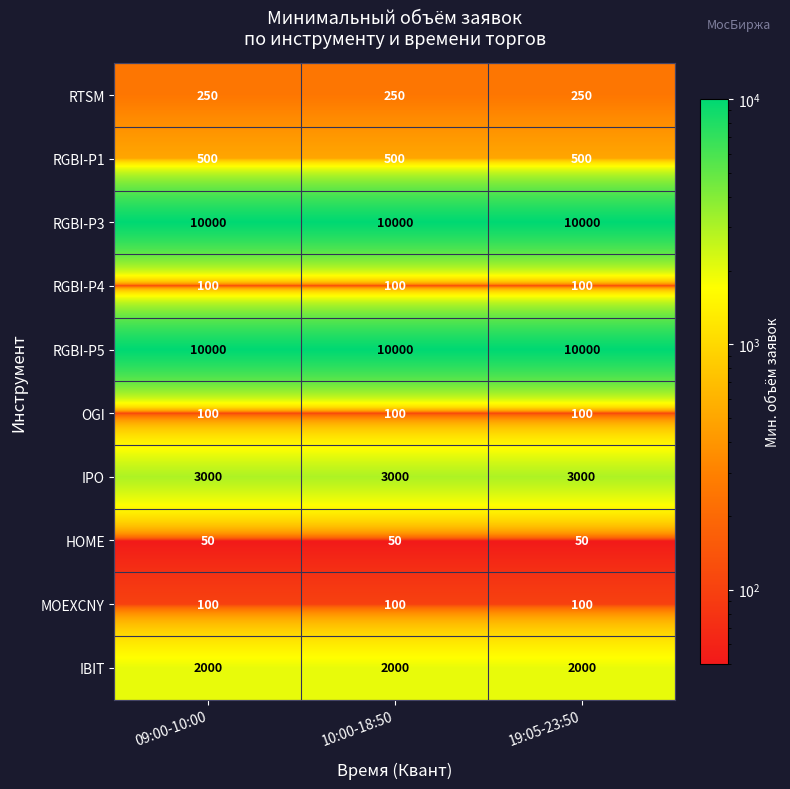

What is the total value across all series at 19:05-23:50?

26100